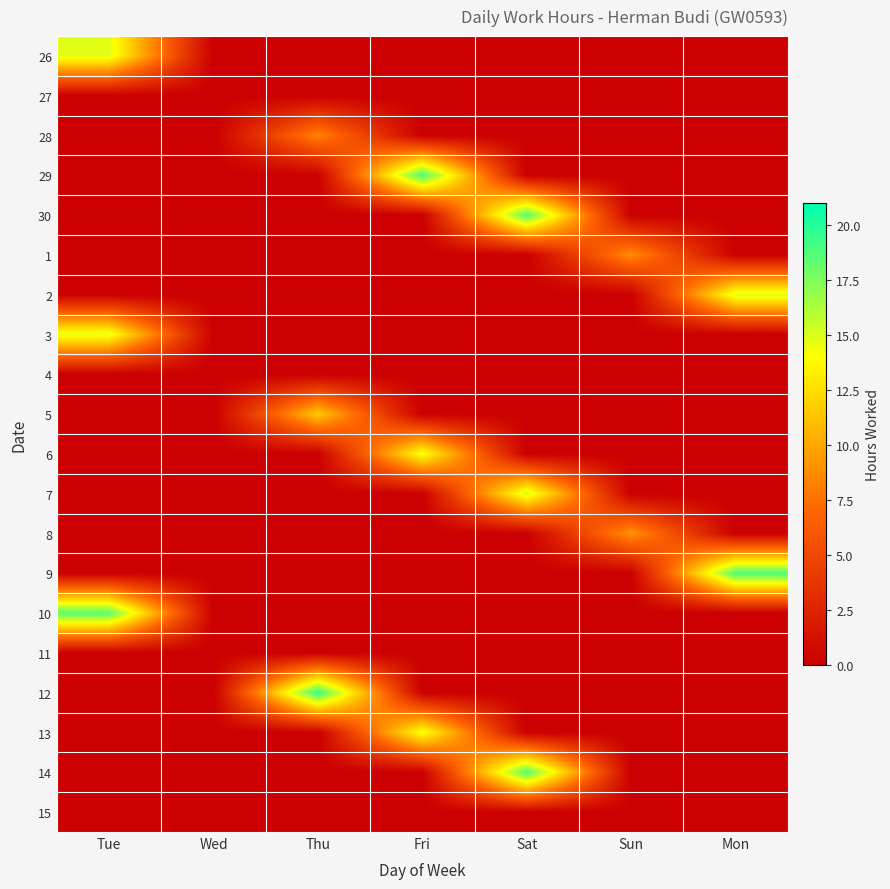

Rank the series at Thu from highest to lowest value.

12, 5, 28, 26, 27, 29, 30, 1, 2, 3, 4, 6, 7, 8, 9, 10, 11, 13, 14, 15